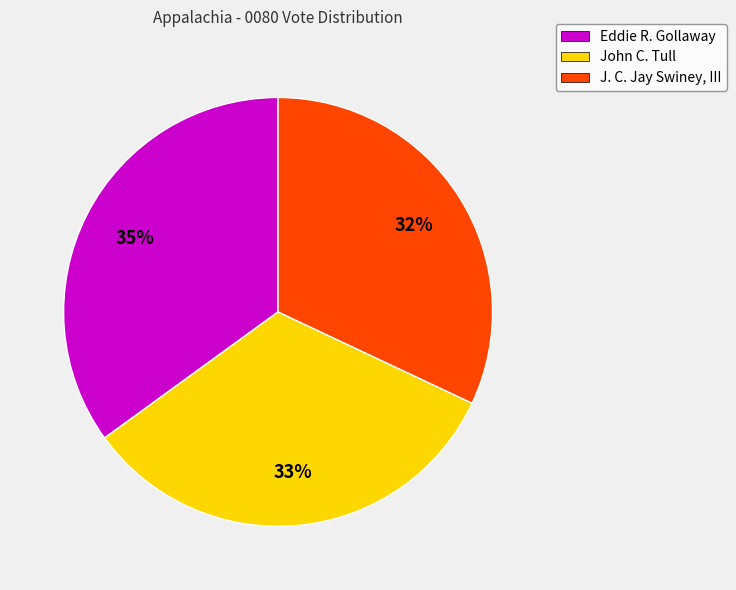

Does J. C. Jay Swiney, III represent more than half of the total?

No